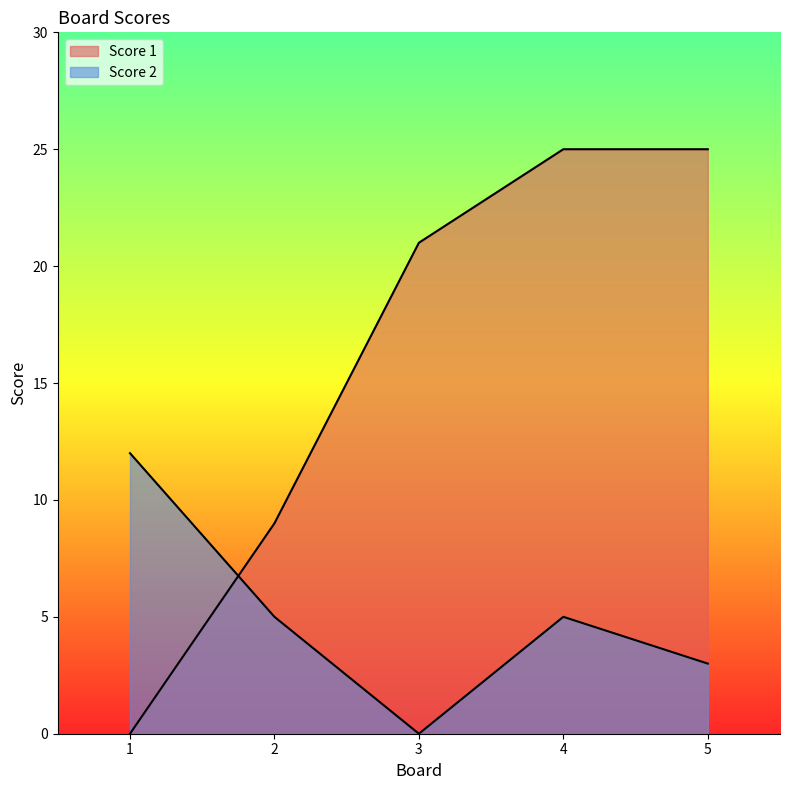

How many times do Score 2 and Score 1 cross each other?

1